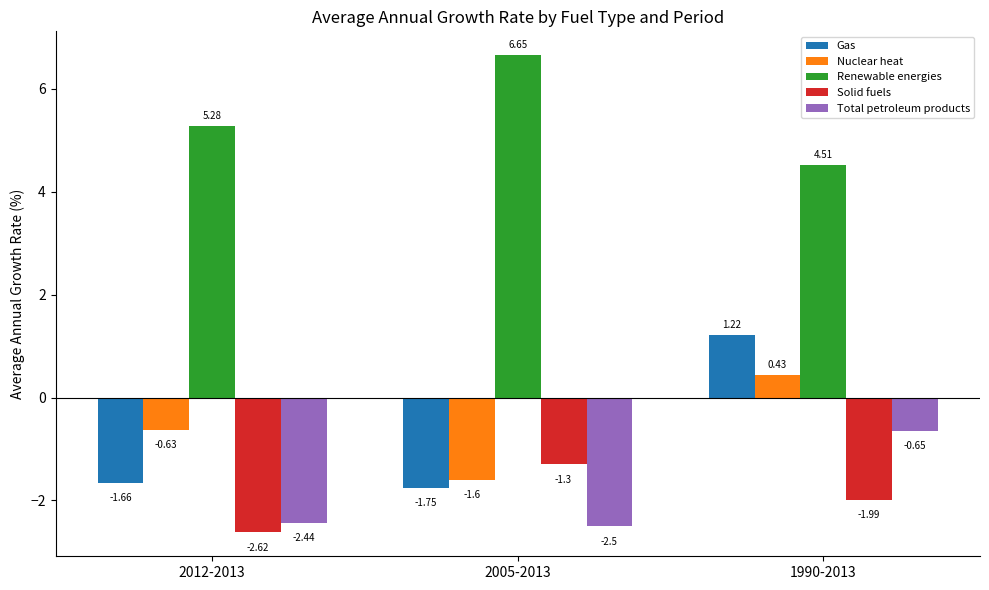

What is the label of the 1st bar from the left?

2012-2013